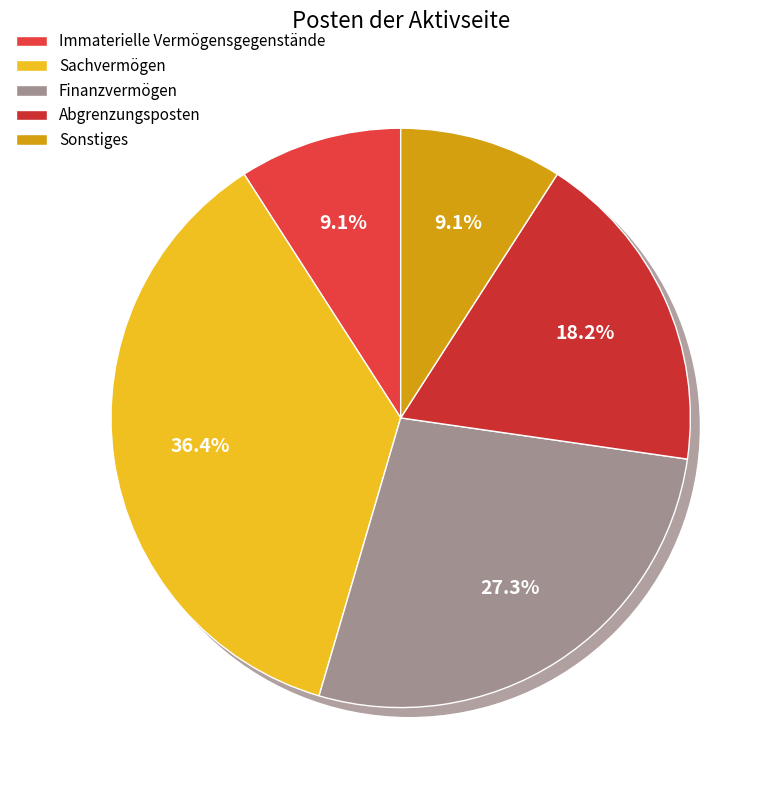

To the nearest percent, what is the average slice percentage?

20%